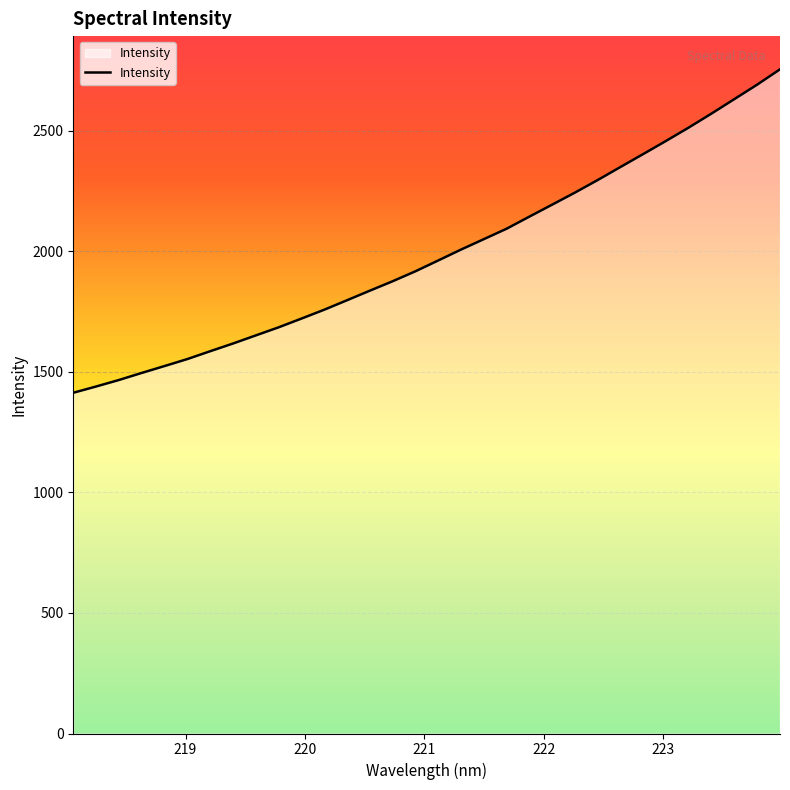

What is the minimum value shown in the chart?

1413.2